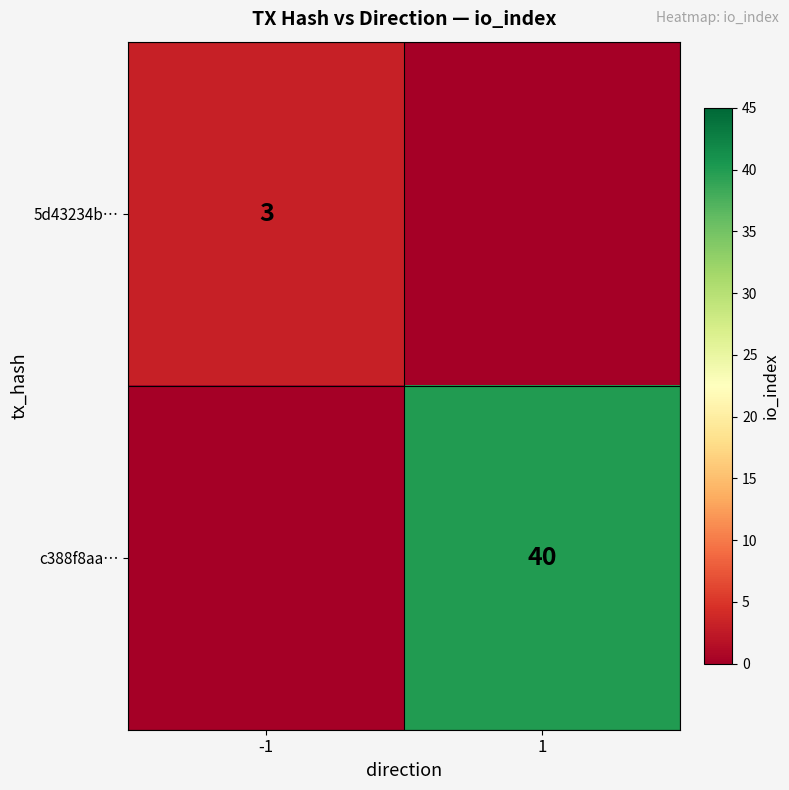

Is it true that 5d43234b… equals 1 at -1?

False